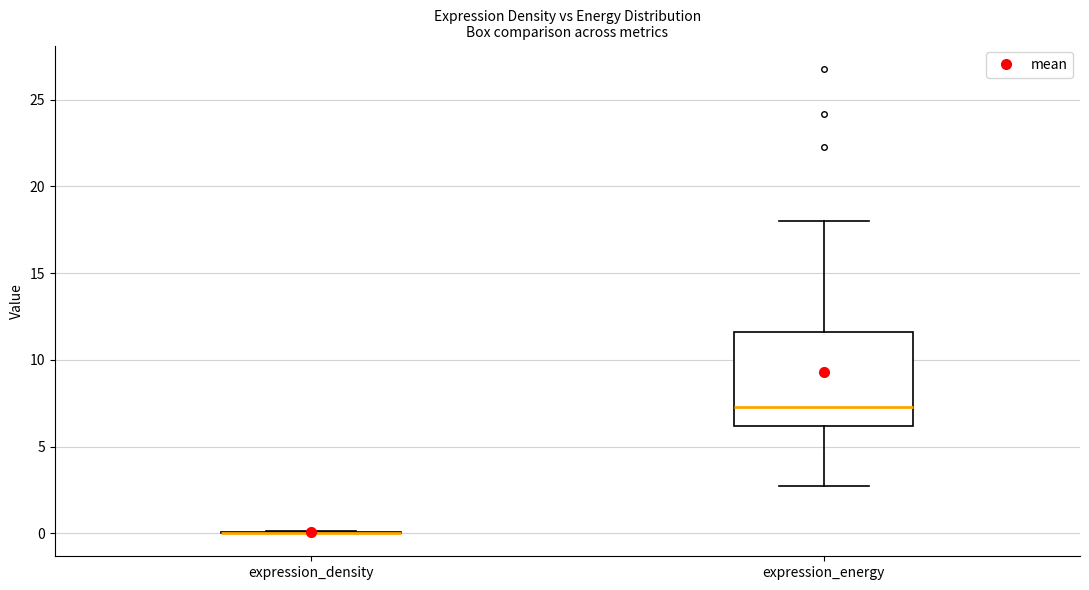

Which box is the tallest, from its lower edge to its upper edge?

expression_energy